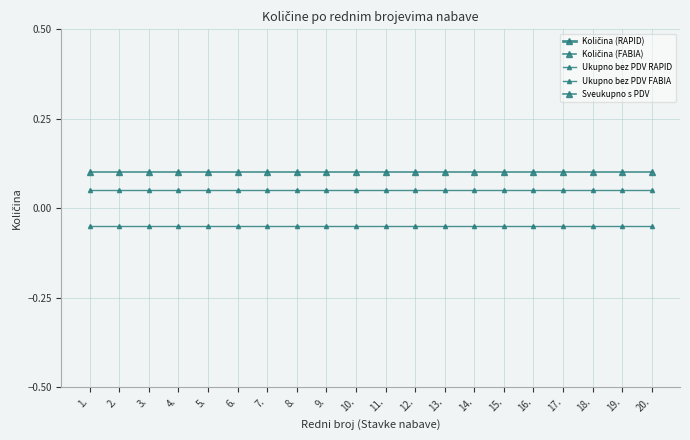

Rank the categories by Količina (FABIA) value from highest to lowest.

10., 2., 11., 3., 4., 13., 1., 5., 6., 7., 8., 9., 12., 14., 15., 16., 17., 18., 19., 20.